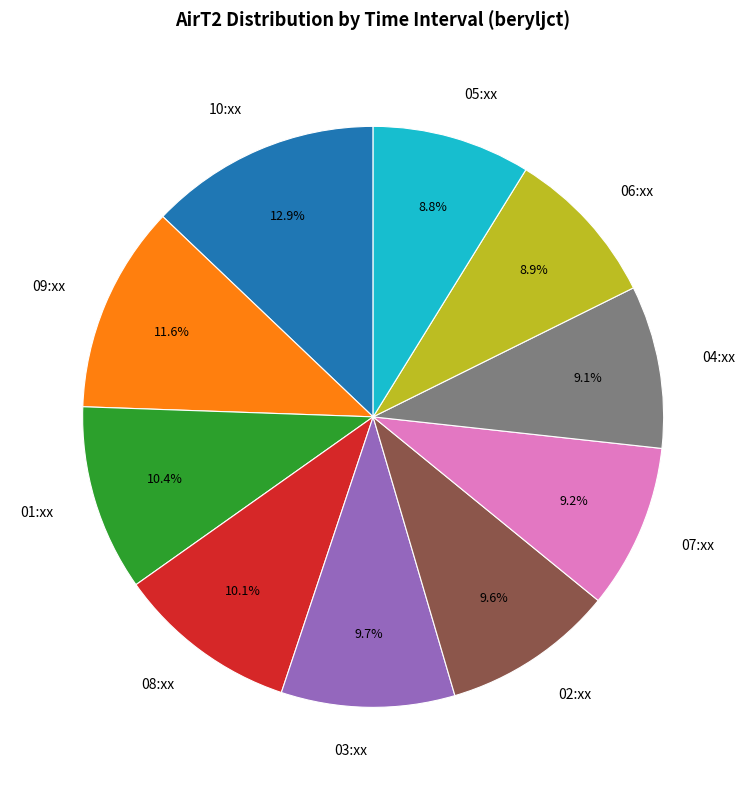

Which slice is the largest?

10:xx